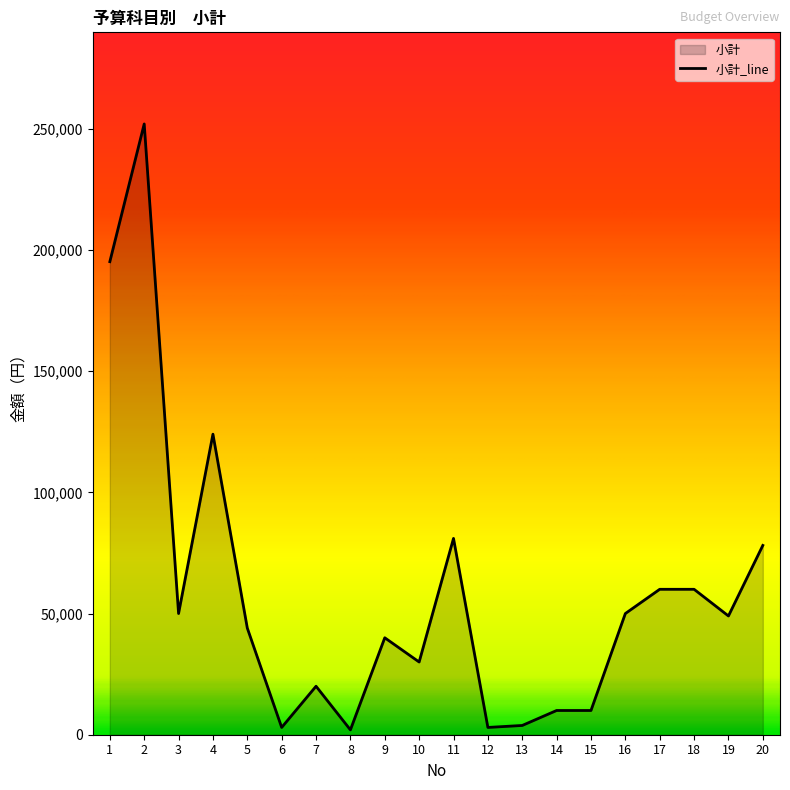

Between 6 and 1, which is larger?

1